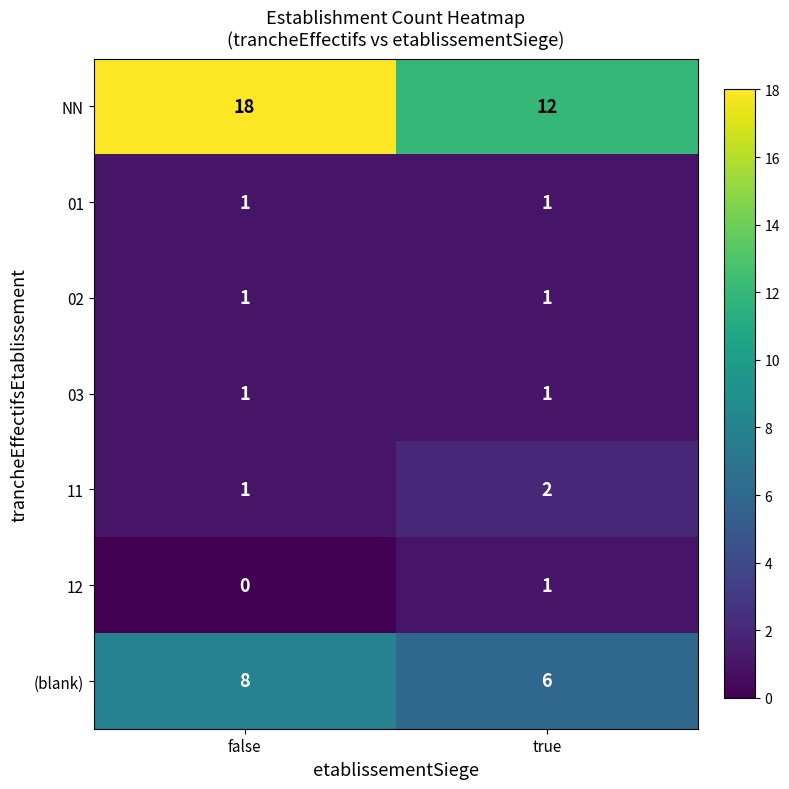

What is the sum of the 11 values at true and false?

3